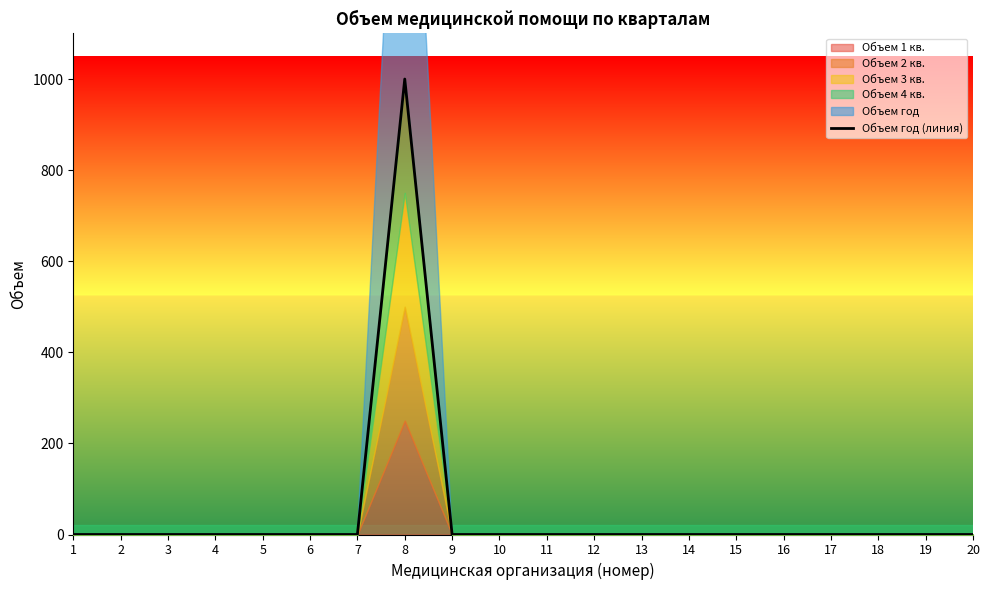

Reading right to left, what are all the values shown in this chart?

20=0	19=0	18=0	17=0	16=0	15=0	14=0	13=0	12=0	11=0	10=0	9=0	8=1000	7=0	6=0	5=0	4=0	3=0	2=0	1=0